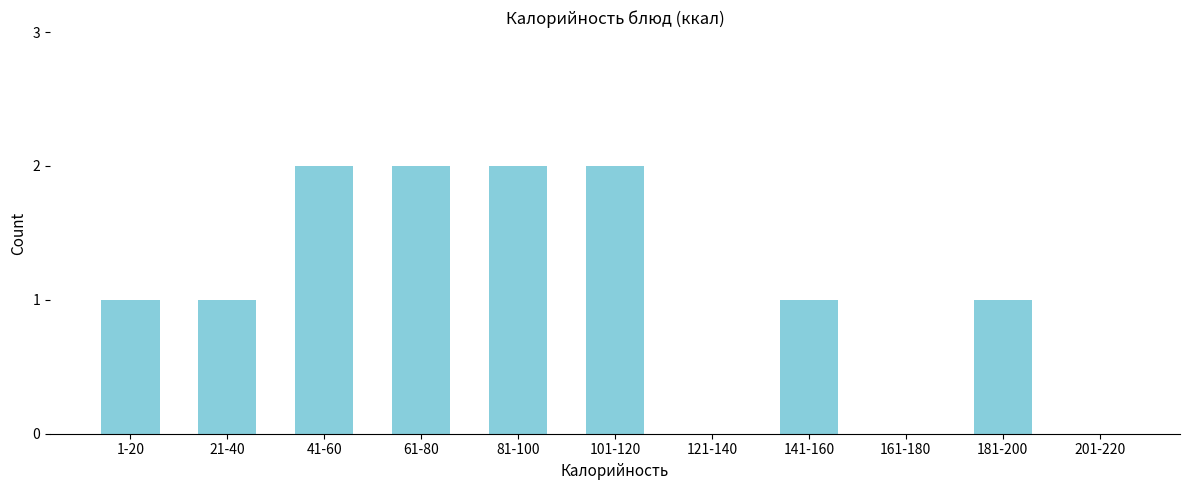

Reading right to left, list all the values displayed in this chart.

201-220=0	181-200=1	161-180=0	141-160=1	121-140=0	101-120=2	81-100=2	61-80=2	41-60=2	21-40=1	1-20=1